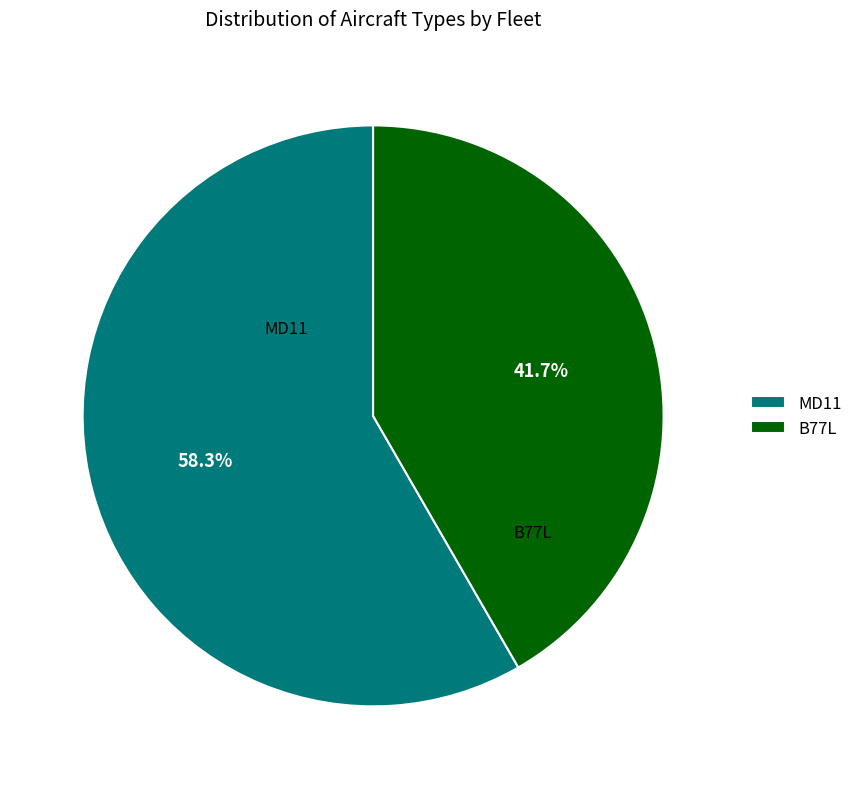

Is there a majority slice in this chart?

Yes